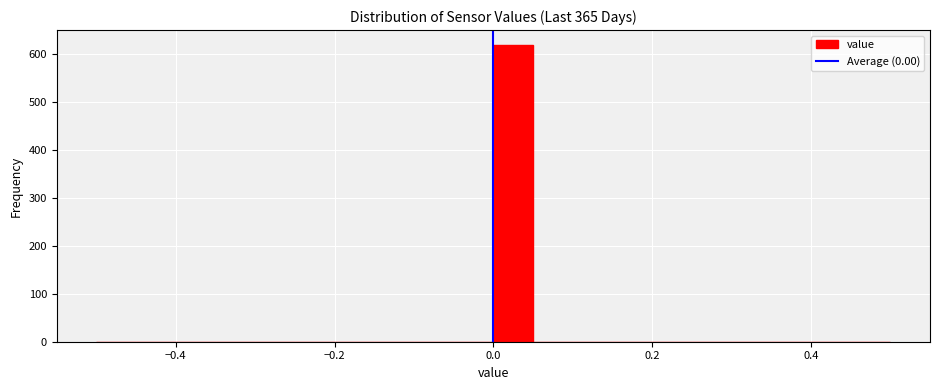

Around what value on the x-axis is the tallest bar? Give the approximate position of its centre, as read against the axis.

0.02